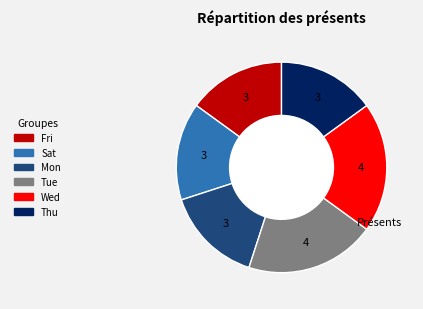

Count the number of slices in the pie.

6